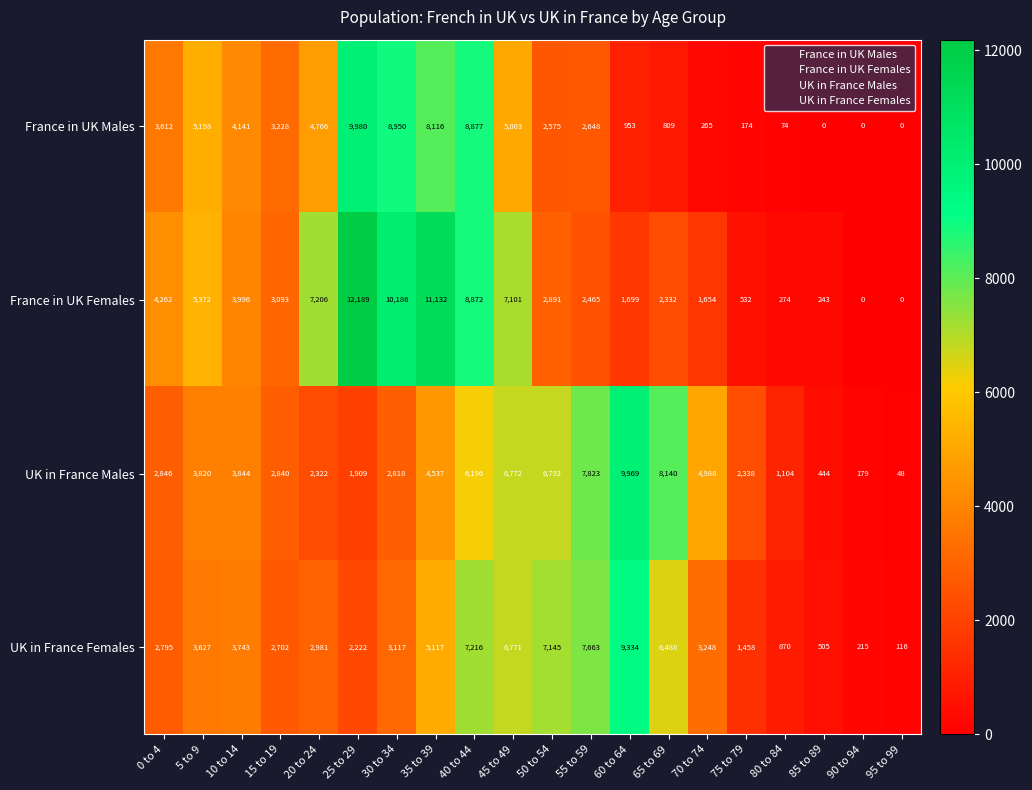

At how many categories does at least one series exceed 8487?

5